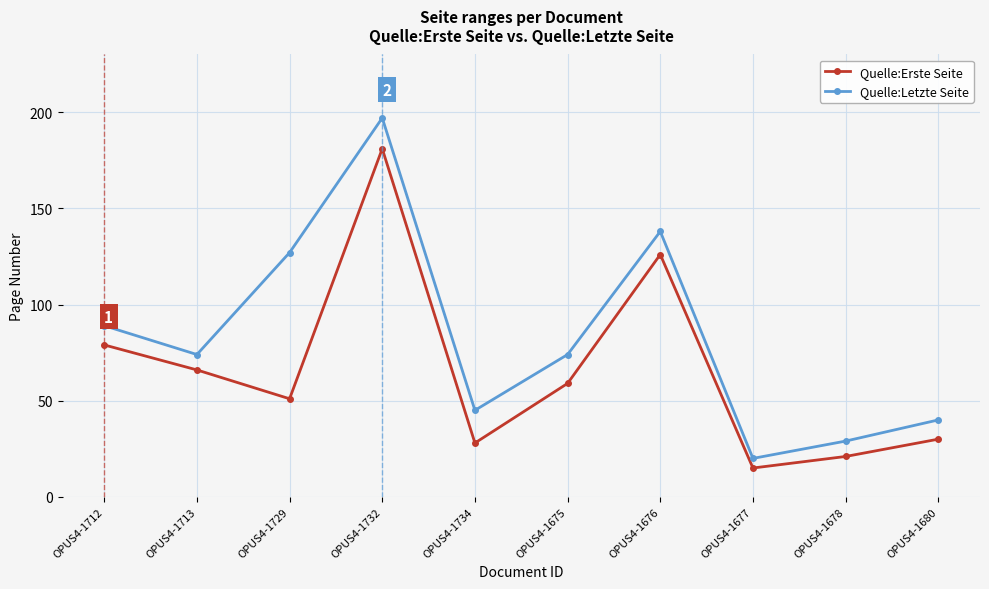

Reading left to right, what are all the values shown in this chart?

Quelle:Erste Seite: OPUS4-1712=79	OPUS4-1713=66	OPUS4-1729=51	OPUS4-1732=181	OPUS4-1734=28	OPUS4-1675=59	OPUS4-1676=126	OPUS4-1677=15	OPUS4-1678=21	OPUS4-1680=30
Quelle:Letzte Seite: OPUS4-1712=89	OPUS4-1713=74	OPUS4-1729=127	OPUS4-1732=197	OPUS4-1734=45	OPUS4-1675=74	OPUS4-1676=138	OPUS4-1677=20	OPUS4-1678=29	OPUS4-1680=40